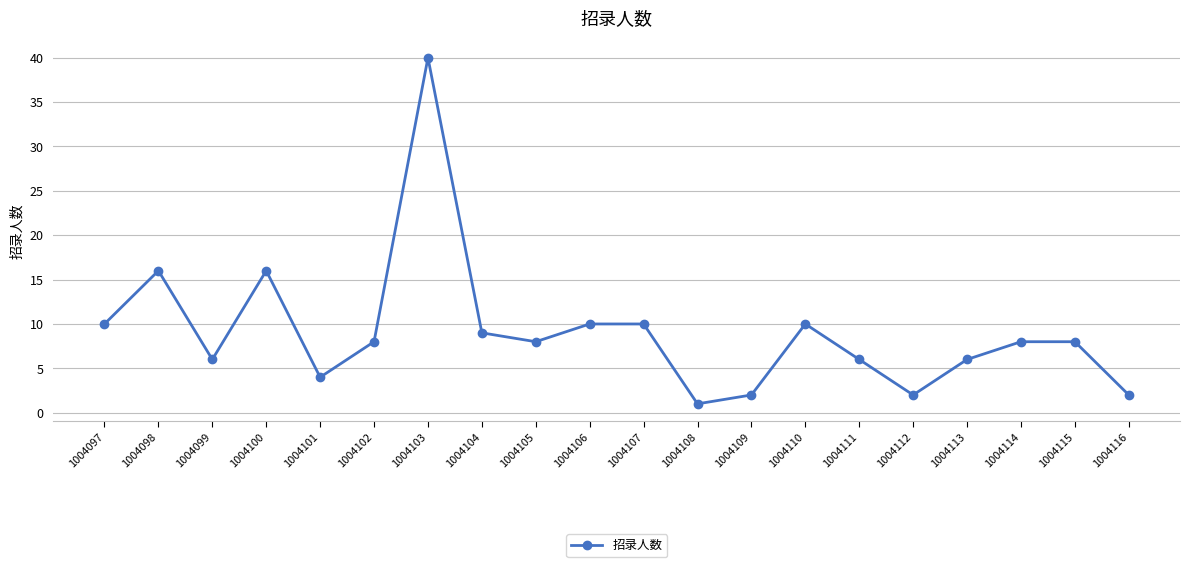

How many lines are shown in the chart?

1